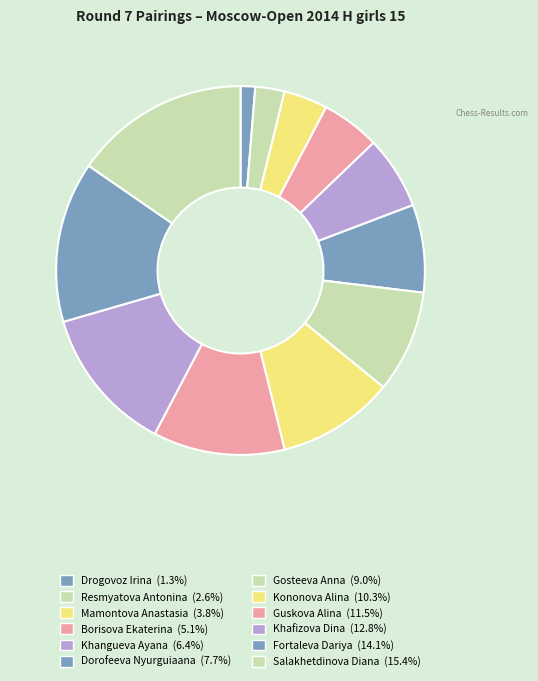

To the nearest percent, what is the difference between the Khafizova Dina and Khangueva Ayana slice percentages?

6%